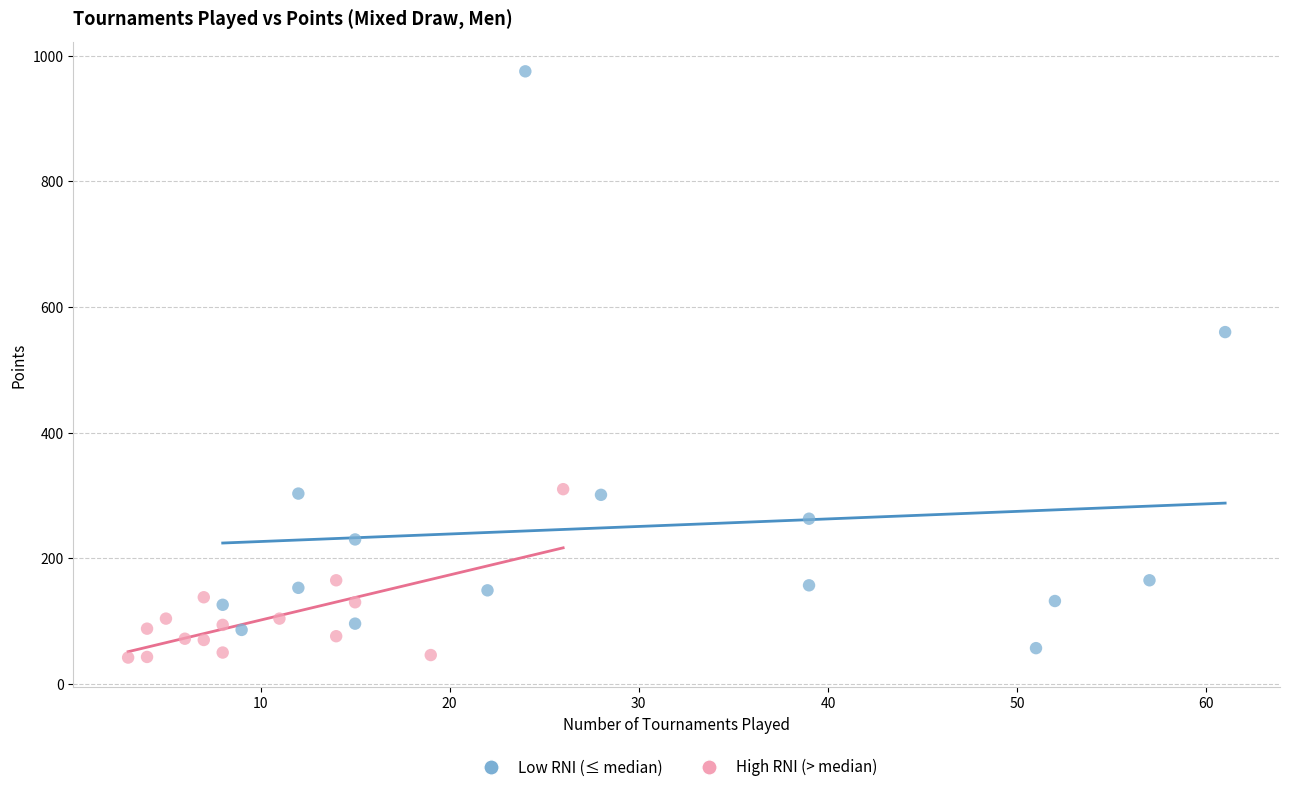

Which series reaches the maximum Y coordinate?

Low RNI (≤ median)